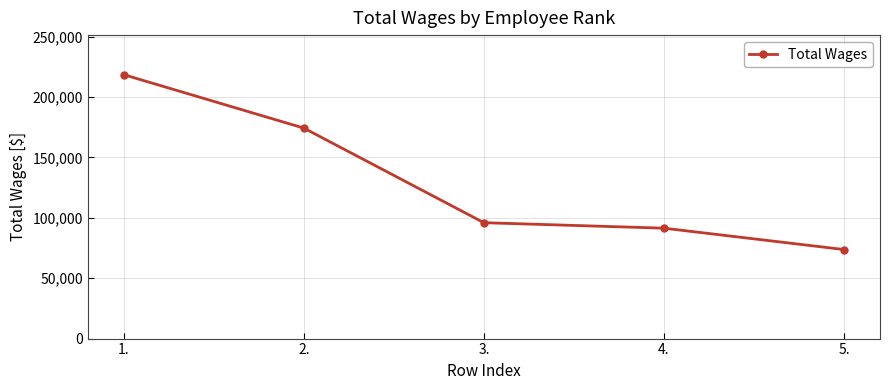

What is the sum of all values?

653892